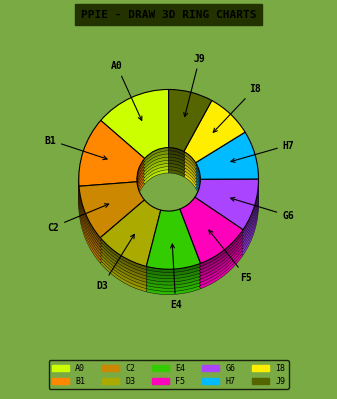

Is it true that Berkeley is 19% of the pie?

False